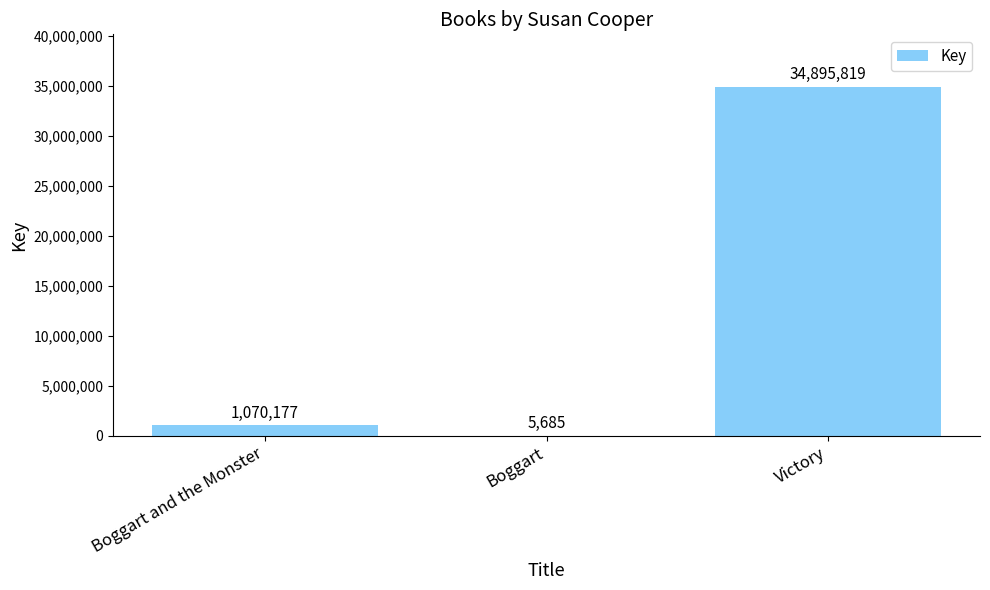

At which category does the chart reach its peak across all series?

Victory